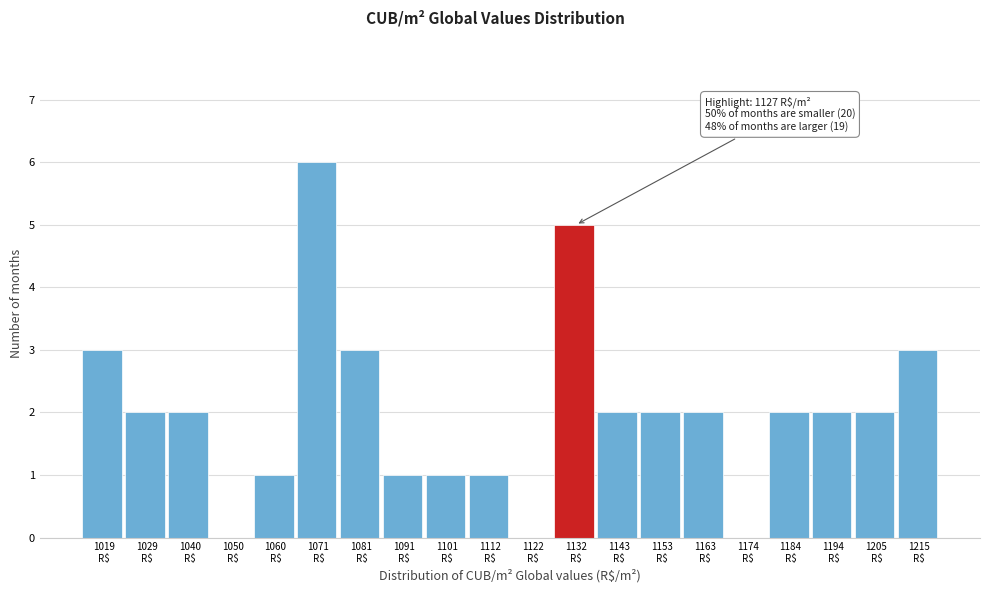

Over which range of the x-axis is the bar tallest?

1066 to 1076